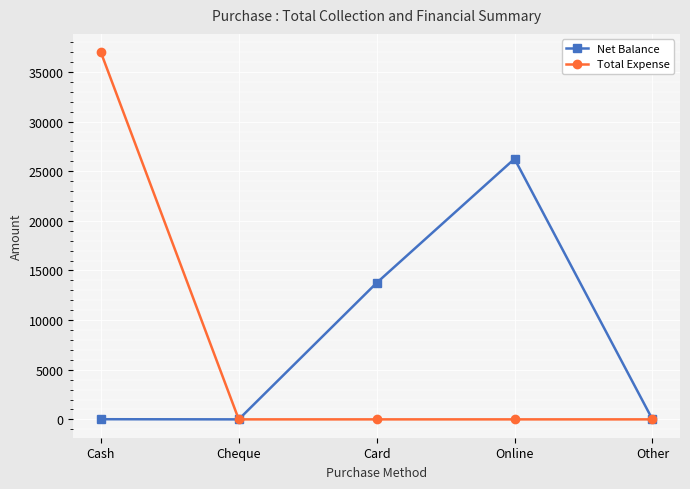

Is the value of Total Expense at Online greater than the value of Net Balance at Online?

No